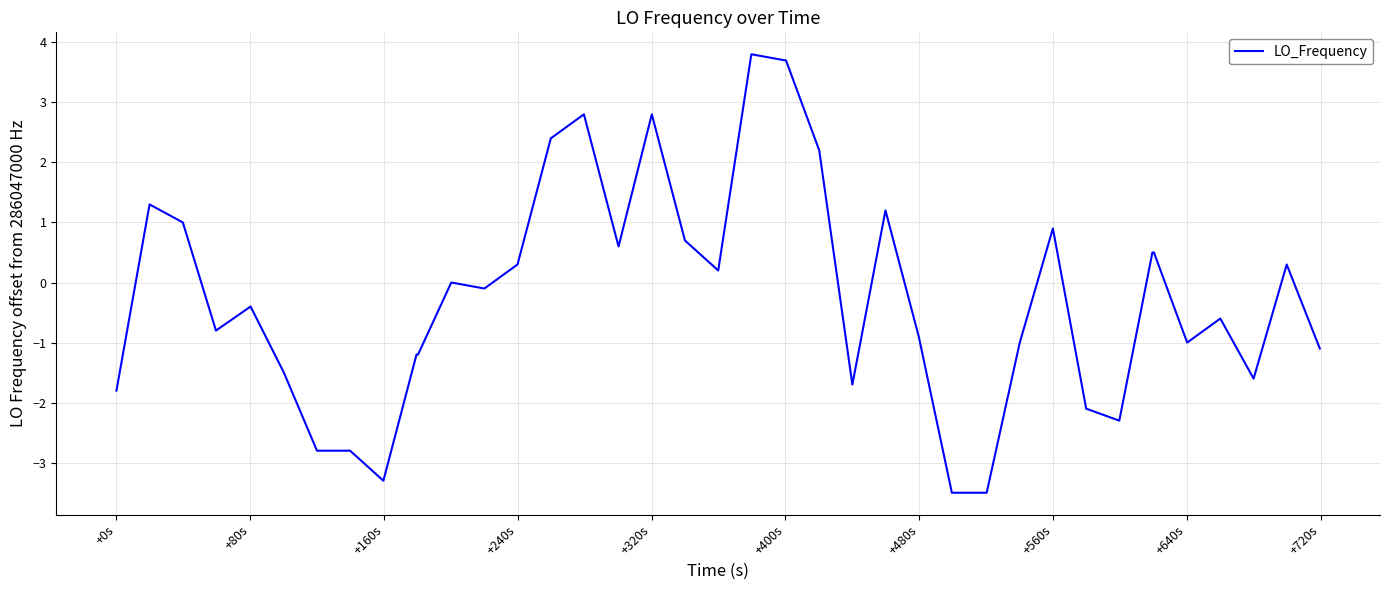

Does the chart display data point markers on the line(s)?

No